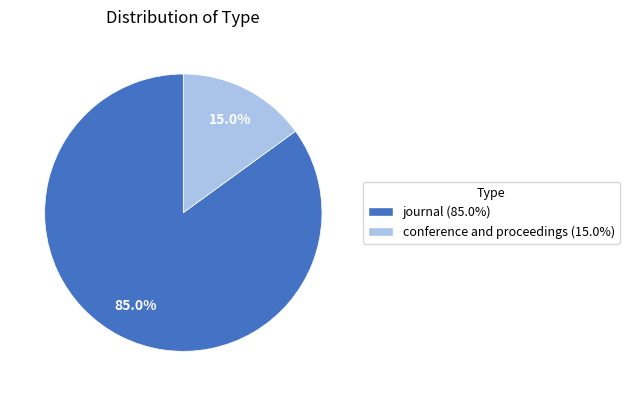

Which category has the smallest portion of the pie?

conference and proceedings